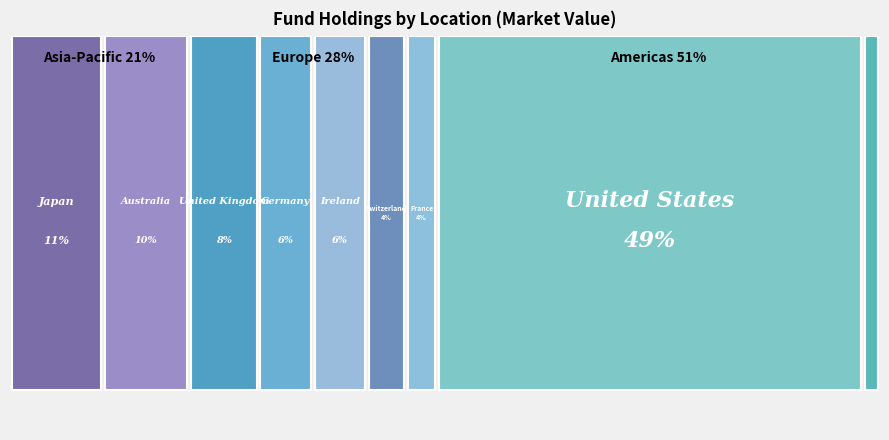

Reading right to left, extract all data points from this chart.

Canada=111374.4	Ireland=349929.1	Switzerland=252455.8	France=199387.9	United Kingdom=449011.5	Germany=354241.2	Australia=557627.5	Japan=602048.7	United States=2757840.0